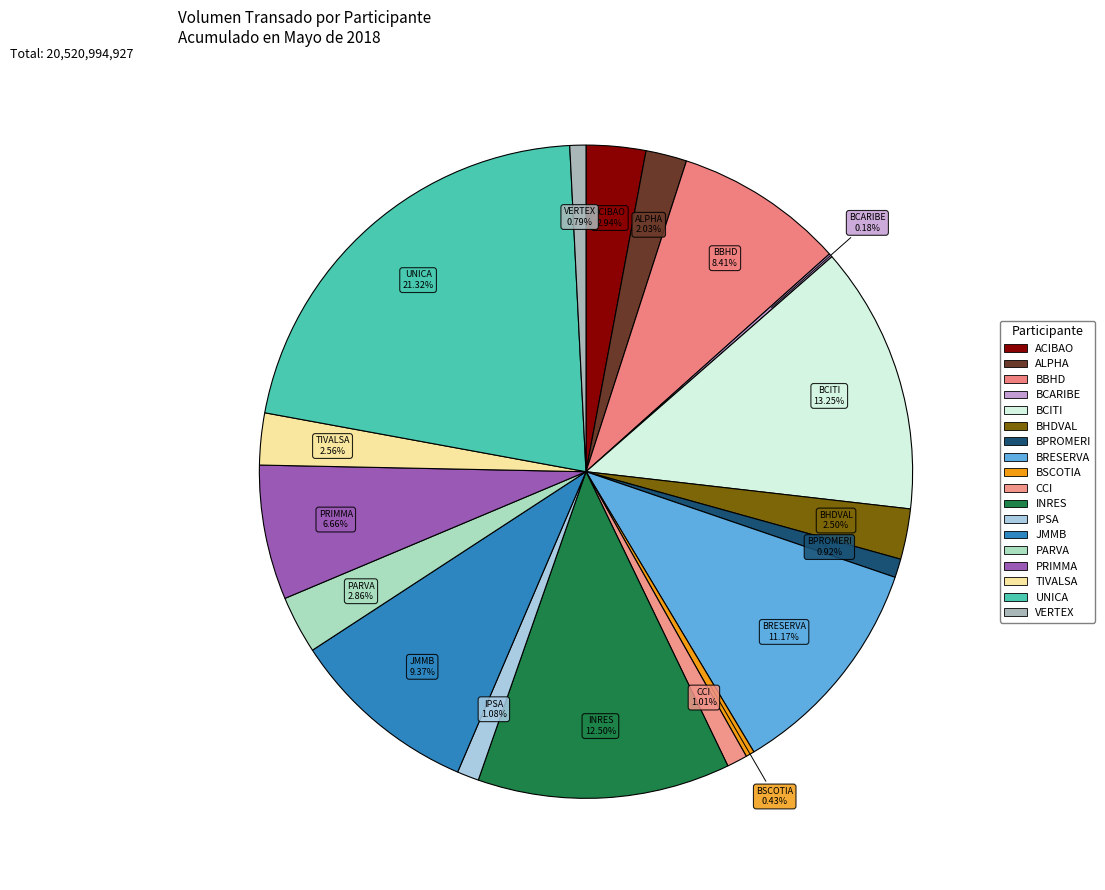

How many segments does this pie chart have?

18